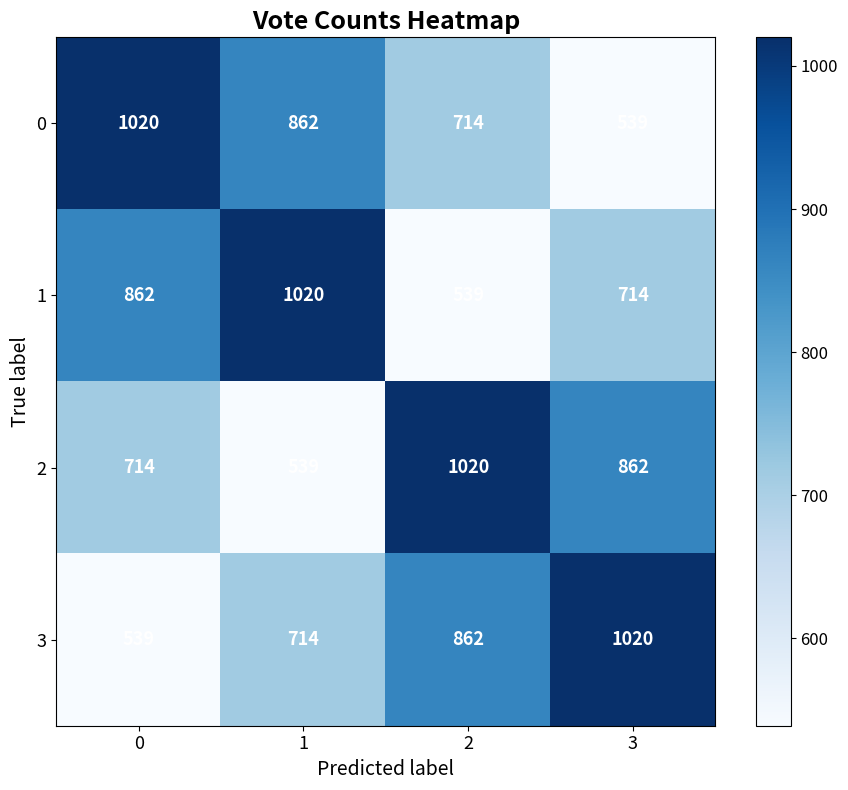

At which label is 1 closest to 779?

3